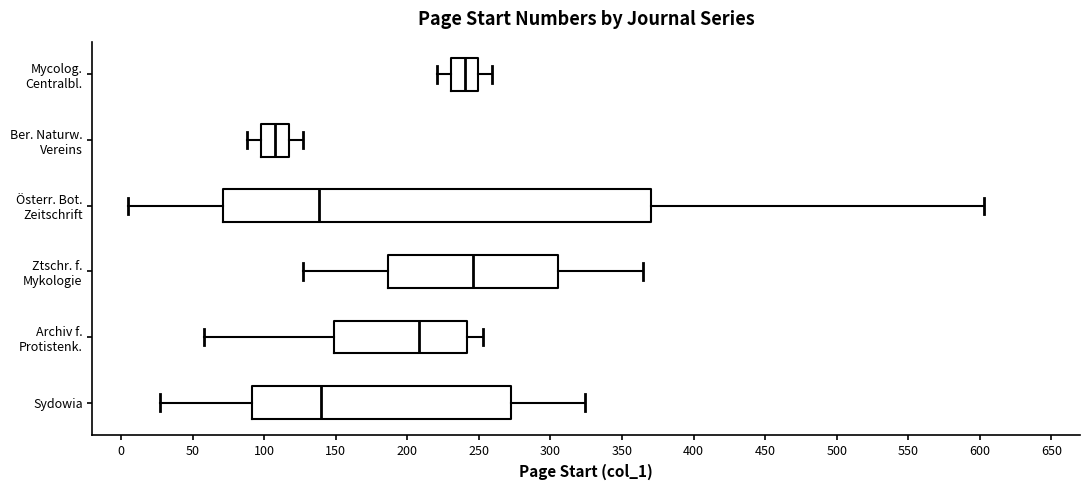

Reading bottom to top, transcribe this box plot: for each box, give where its median line is, the range the box spans, and where its two whiskers end, as read against the x-axis. The values are not printed on the chart, so give them approximately, as read against the axis.

Sydowia: median 140, box 90 to 270, whiskers 25 to 325
Archiv f. Protistenk.: median 210, box 150 to 240, whiskers 60 to 255
Ztschr. f. Mykologie: median 245, box 185 to 305, whiskers 125 to 365
Österr. Bot. Zeitschrift: median 140, box 70 to 370, whiskers 5 to 605
Ber. Naturw. Vereins: median 110, box 100 to 115, whiskers 90 to 125
Mycolog. Centralbl.: median 240, box 230 to 250, whiskers 220 to 260